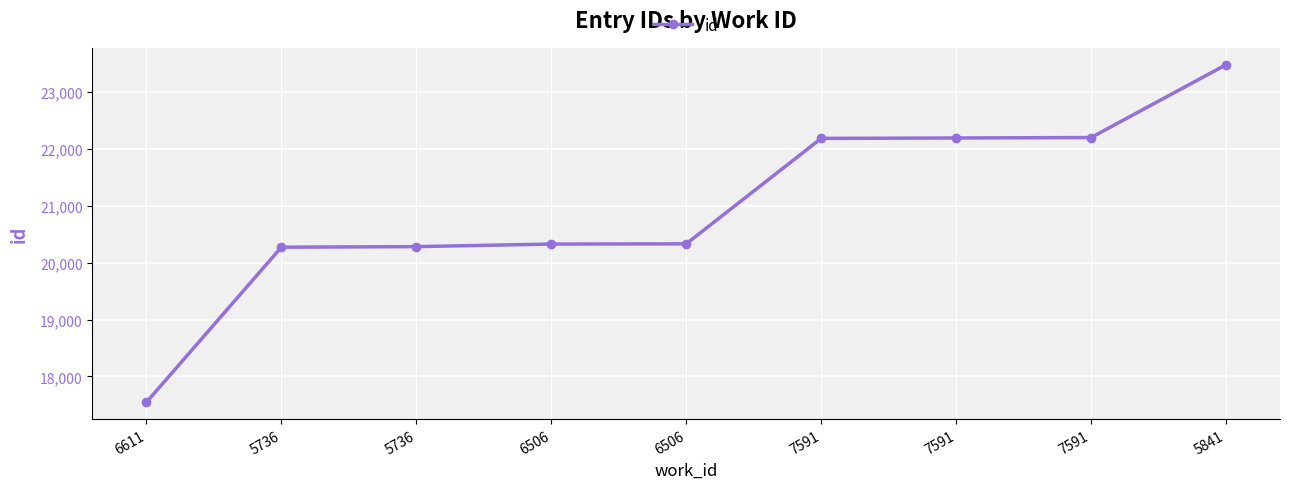

What is the difference between the maximum and second lowest values?

3212